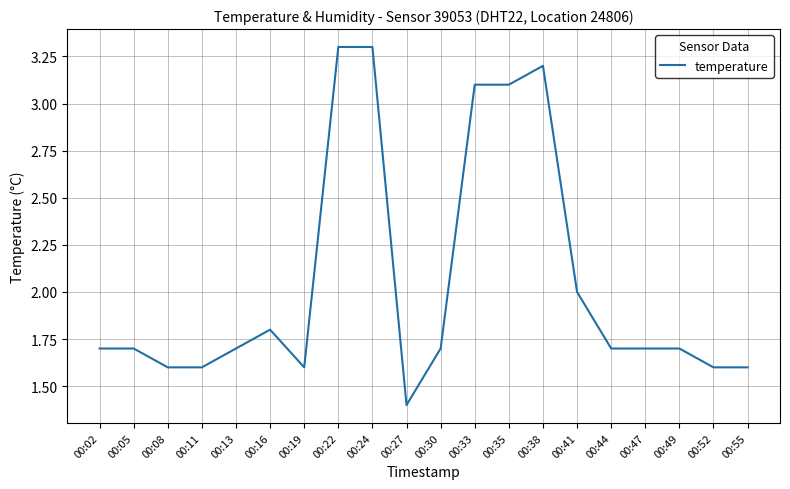

How many series are shown in this chart?

1